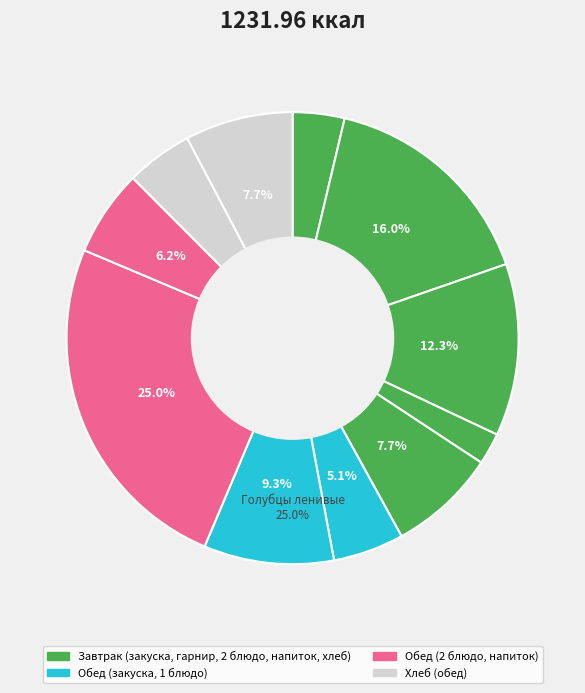

Count the number of slices in the pie.

11